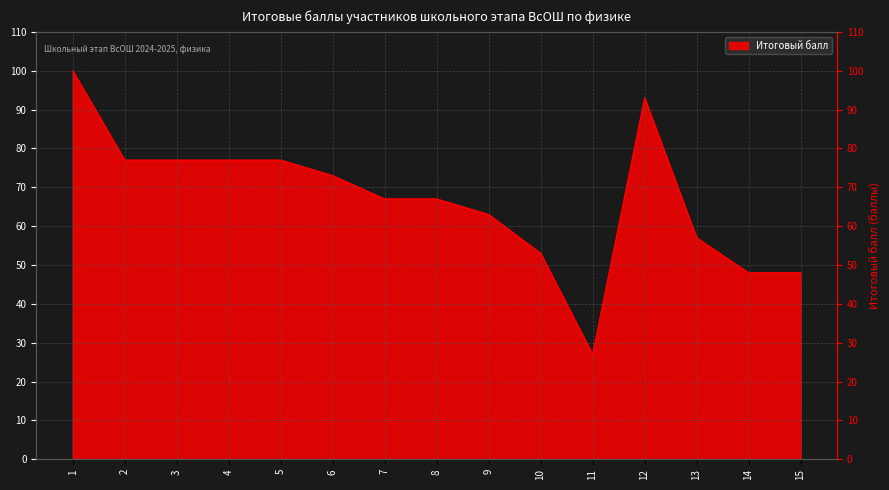

List the labels in order of value, largest first.

1, 12, 2, 3, 4, 5, 6, 7, 8, 9, 13, 10, 14, 15, 11